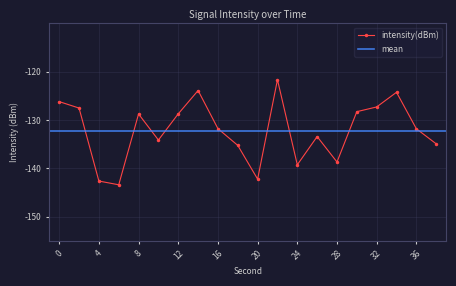

The chart shows a value of -204.9 at 14. True or false?

False